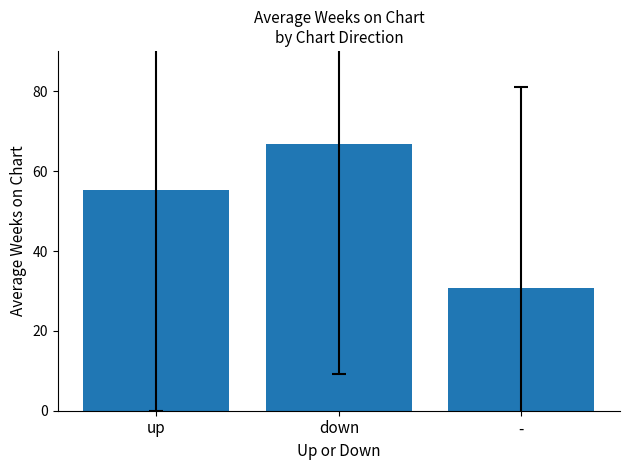

What is the label of the 1st bar from the left?

up